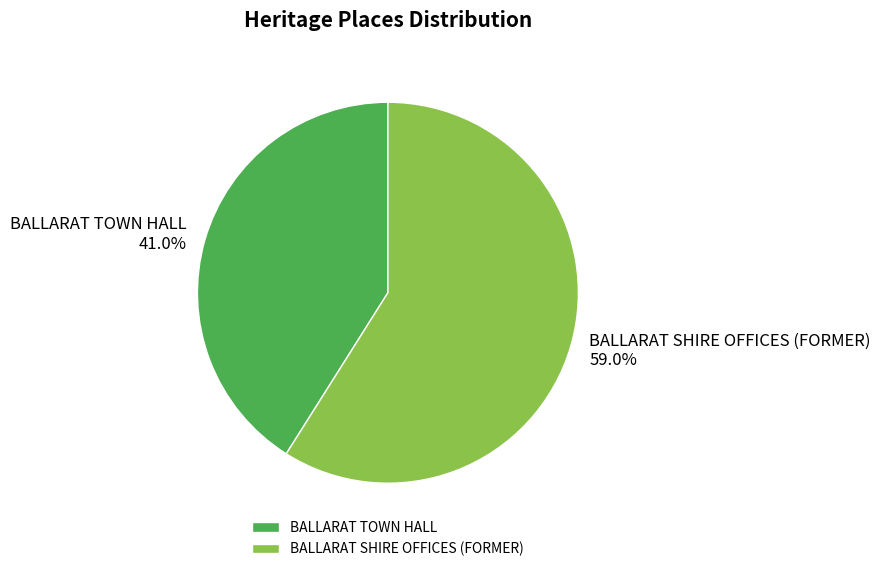

To the nearest percent, what is the difference between the BALLARAT TOWN HALL and BALLARAT SHIRE OFFICES (FORMER) slice percentages?

18%